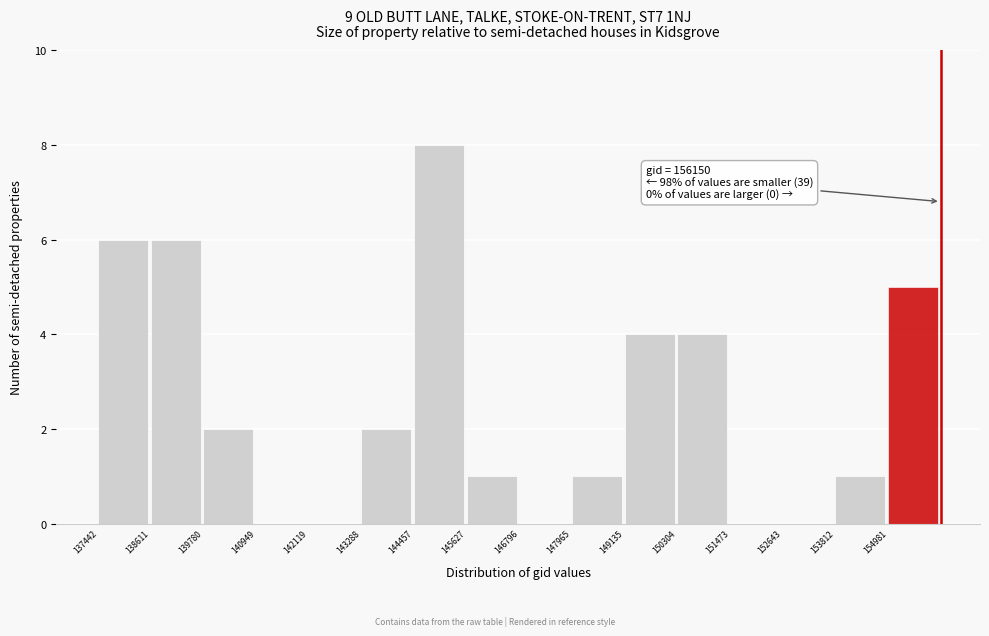

Over which range of the x-axis is the bar tallest?

144400 to 145600